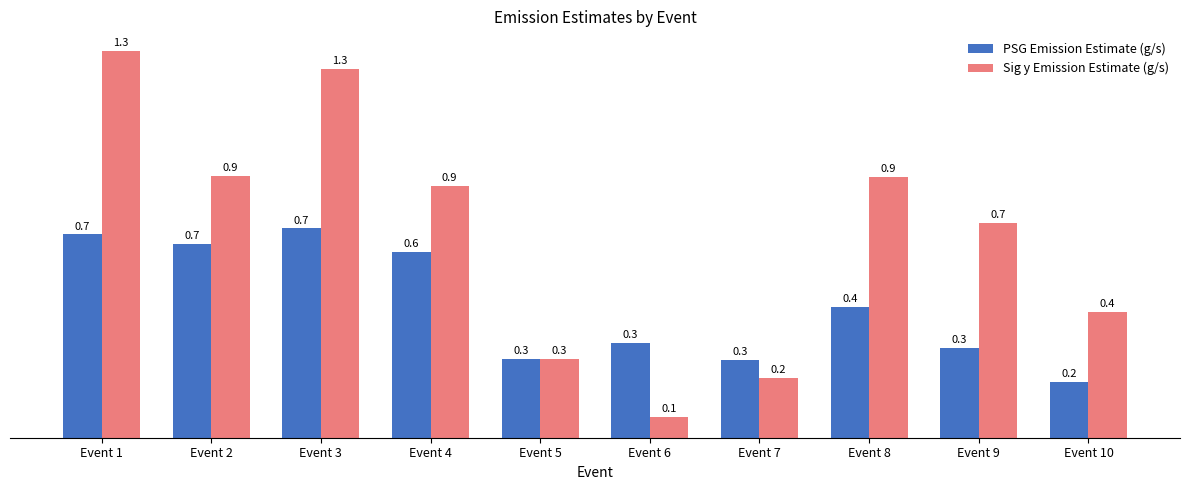

How many bars are there in total?

20